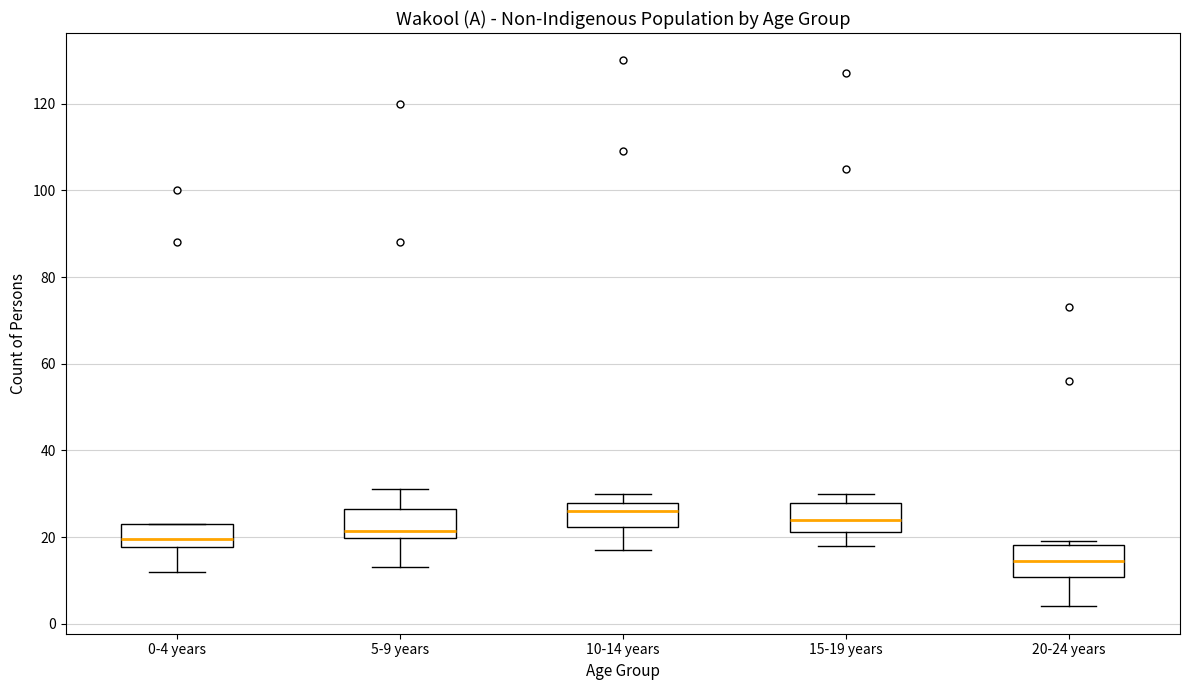

Reading left to right, transcribe this box plot: for each box, give where its median line is, the range the box spans, and where its two whiskers end, as read against the y-axis. The values are not printed on the chart, so give them approximately, as read against the axis.

0-4 years: median 20, box 18 to 24, whiskers 12 to 24
5-9 years: median 22, box 20 to 26, whiskers 14 to 32
10-14 years: median 26, box 22 to 28, whiskers 18 to 30
15-19 years: median 24, box 22 to 28, whiskers 18 to 30
20-24 years: median 14, box 10 to 18, whiskers 4 to 20